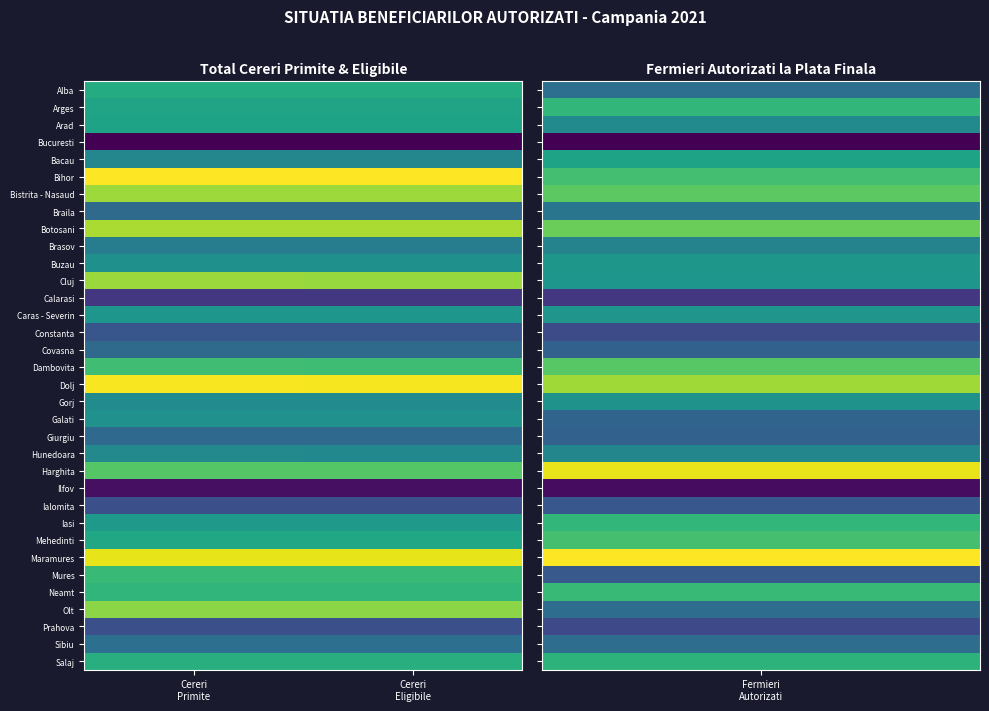

Reading left to right, what are all the values shown in this chart?

Alba: Cereri
Primite=0.6	Cereri
Eligibile=0.6
Arges: Cereri
Primite=0.6	Cereri
Eligibile=0.6
Arad: Cereri
Primite=0.6	Cereri
Eligibile=0.6
Bucuresti: Cereri
Primite=0.0	Cereri
Eligibile=0.0
Bacau: Cereri
Primite=0.5	Cereri
Eligibile=0.5
Bihor: Cereri
Primite=1.0	Cereri
Eligibile=1.0
Bistrita - Nasaud: Cereri
Primite=0.9	Cereri
Eligibile=0.9
Braila: Cereri
Primite=0.3	Cereri
Eligibile=0.3
Botosani: Cereri
Primite=0.9	Cereri
Eligibile=0.9
Brasov: Cereri
Primite=0.4	Cereri
Eligibile=0.4
Buzau: Cereri
Primite=0.5	Cereri
Eligibile=0.5
Cluj: Cereri
Primite=0.9	Cereri
Eligibile=0.8
Calarasi: Cereri
Primite=0.2	Cereri
Eligibile=0.2
Caras - Severin: Cereri
Primite=0.5	Cereri
Eligibile=0.5
Constanta: Cereri
Primite=0.3	Cereri
Eligibile=0.3
Covasna: Cereri
Primite=0.3	Cereri
Eligibile=0.3
Dambovita: Cereri
Primite=0.7	Cereri
Eligibile=0.7
Dolj: Cereri
Primite=1.0	Cereri
Eligibile=1.0
Gorj: Cereri
Primite=0.5	Cereri
Eligibile=0.5
Galati: Cereri
Primite=0.5	Cereri
Eligibile=0.5
Giurgiu: Cereri
Primite=0.3	Cereri
Eligibile=0.3
Hunedoara: Cereri
Primite=0.5	Cereri
Eligibile=0.5
Harghita: Cereri
Primite=0.7	Cereri
Eligibile=0.7
Ilfov: Cereri
Primite=0.0	Cereri
Eligibile=0.0
Ialomita: Cereri
Primite=0.2	Cereri
Eligibile=0.2
Iasi: Cereri
Primite=0.5	Cereri
Eligibile=0.5
Mehedinti: Cereri
Primite=0.6	Cereri
Eligibile=0.6
Maramures: Cereri
Primite=1.0	Cereri
Eligibile=1.0
Mures: Cereri
Primite=0.7	Cereri
Eligibile=0.7
Neamt: Cereri
Primite=0.7	Cereri
Eligibile=0.7
Olt: Cereri
Primite=0.8	Cereri
Eligibile=0.8
Prahova: Cereri
Primite=0.2	Cereri
Eligibile=0.2
Sibiu: Cereri
Primite=0.4	Cereri
Eligibile=0.4
Salaj: Cereri
Primite=0.6	Cereri
Eligibile=0.6